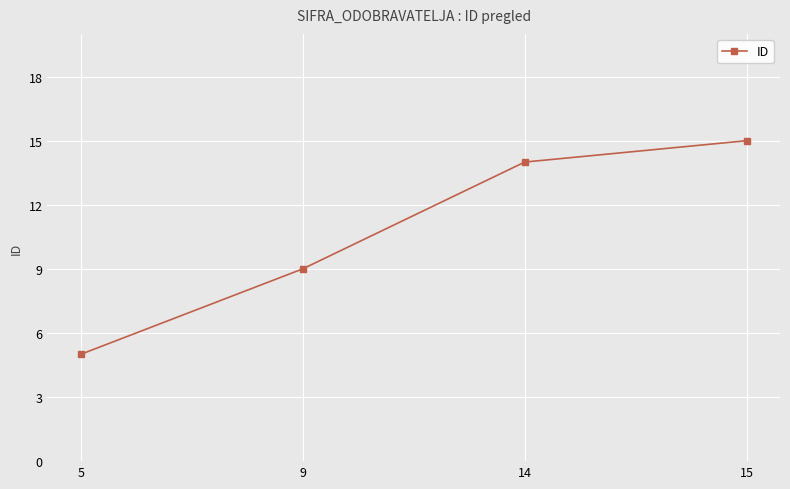

What is the value of the 4th point from the left?

15